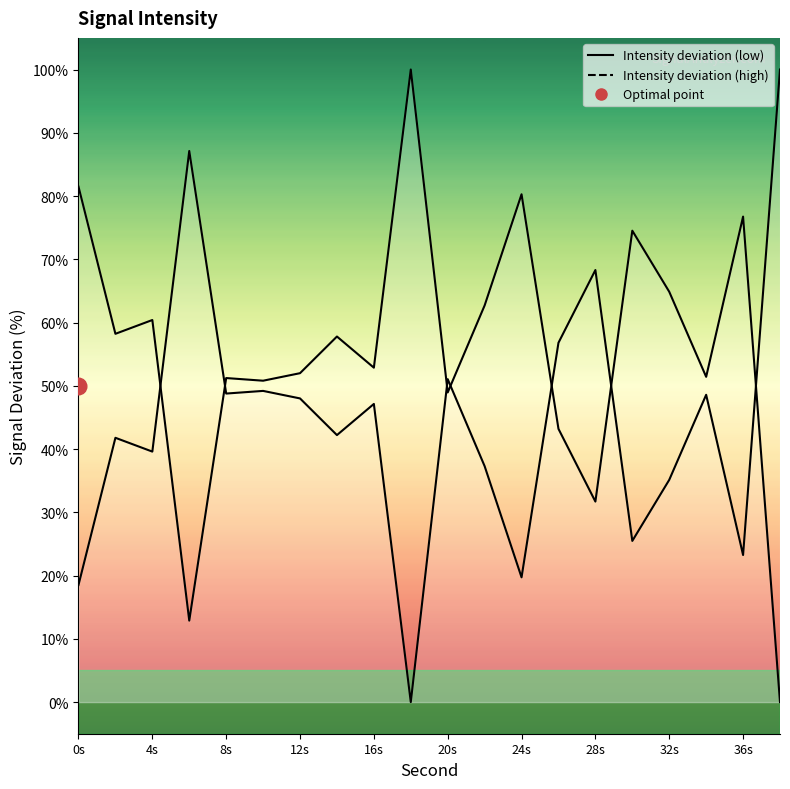

What is the difference between the maximum and minimum values in the Intensity deviation (low) series?

100.0